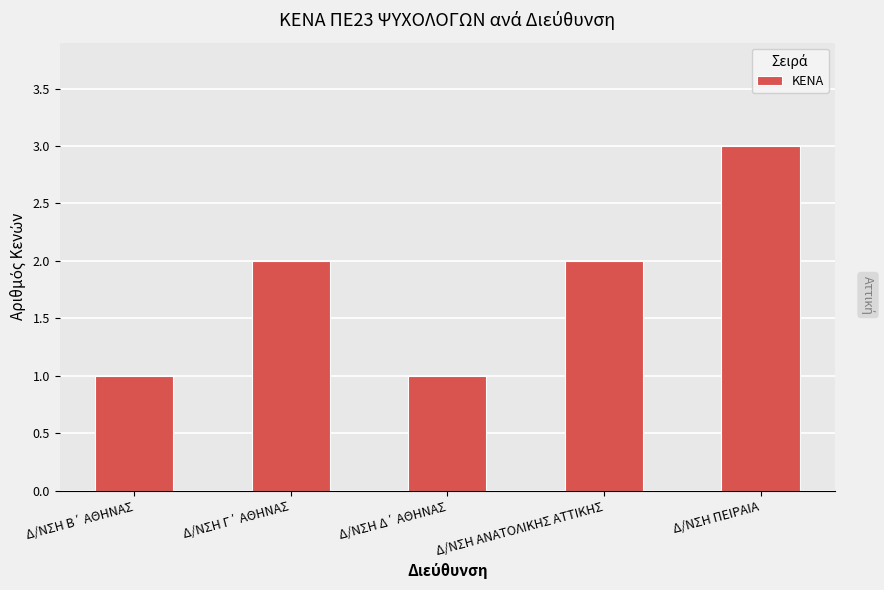

Reading left to right, transcribe all the data shown in this chart.

1	2	1	2	3